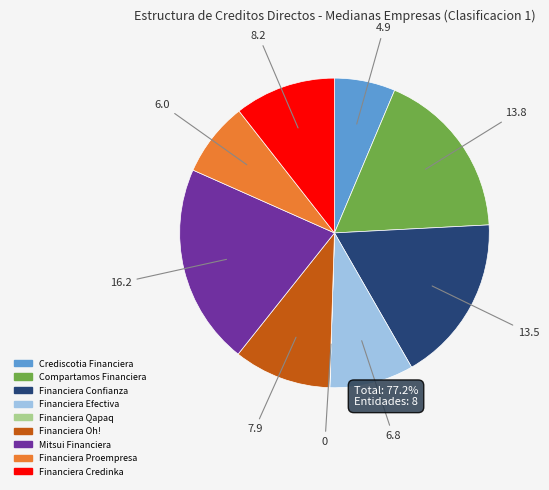

Is there any slice that represents more than half of the pie?

No